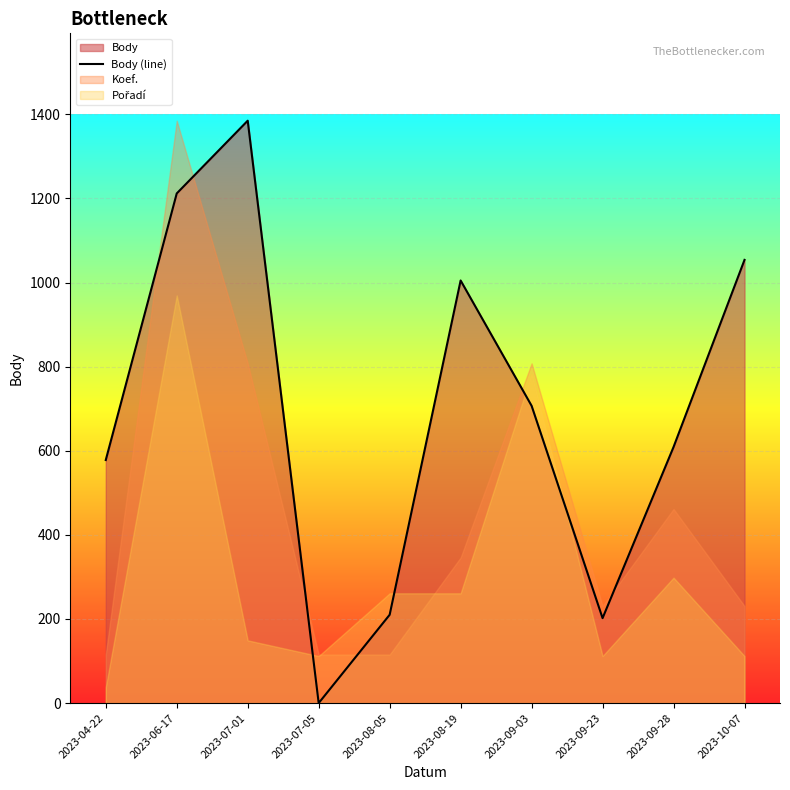

What is the average value?

696